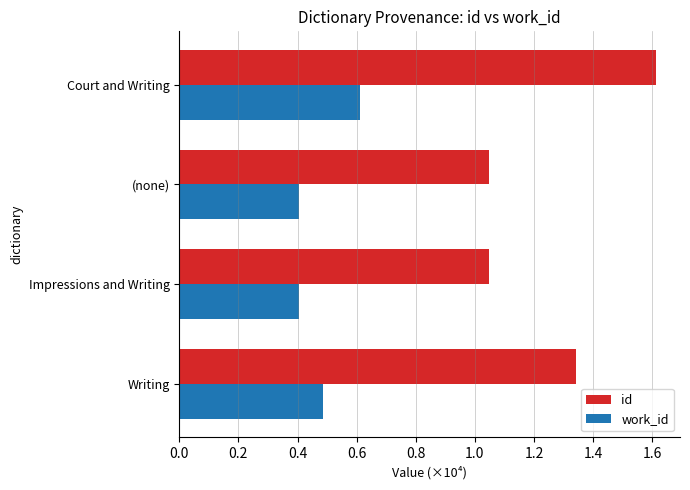

What is the average value of the work_id series?

0.5